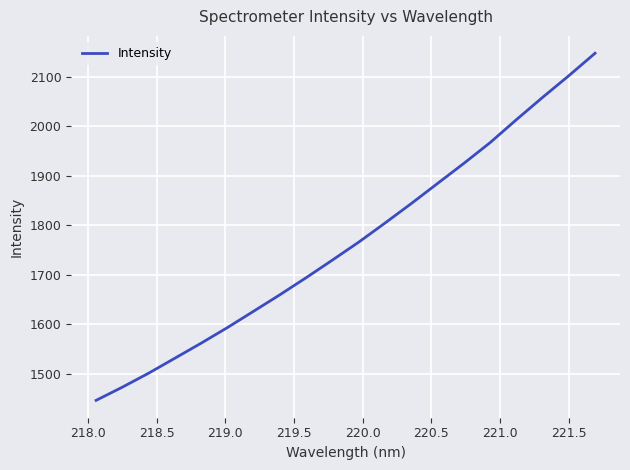

What is the difference between the maximum and minimum values?

700.5